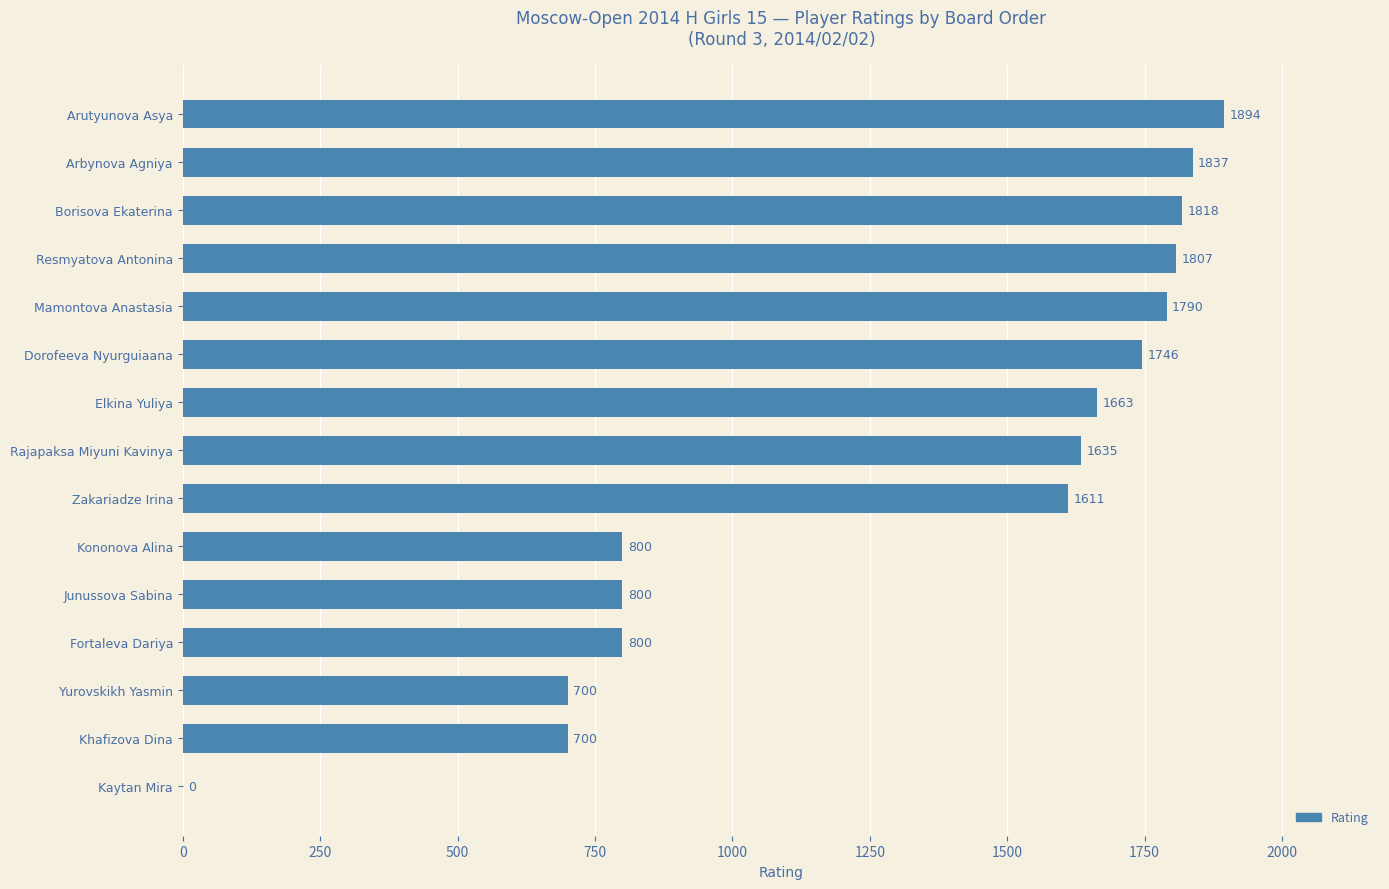

What value does the data have at Arutyunova Asya, to the nearest 50?

1900